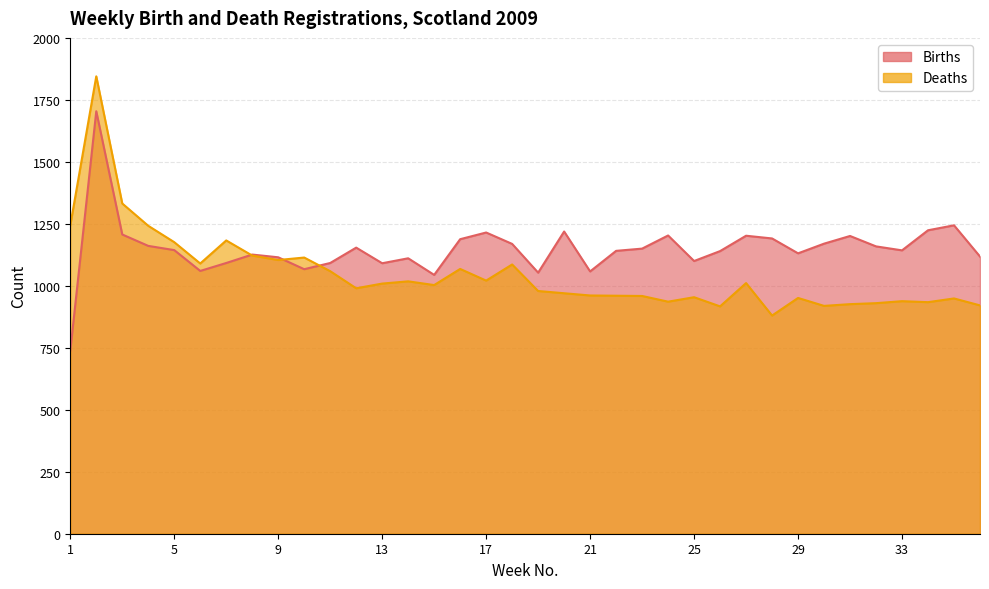

What is the value of the Births point at the 20th from the left?

1219